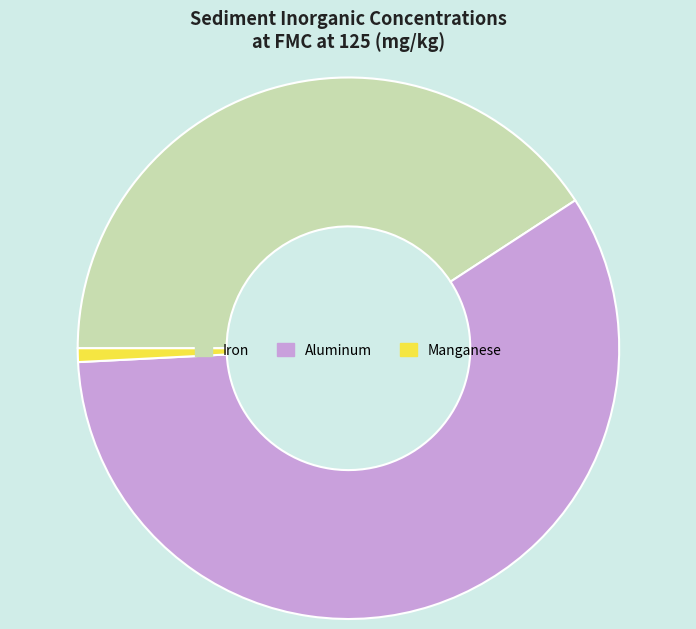

How many slices are in this pie chart?

3